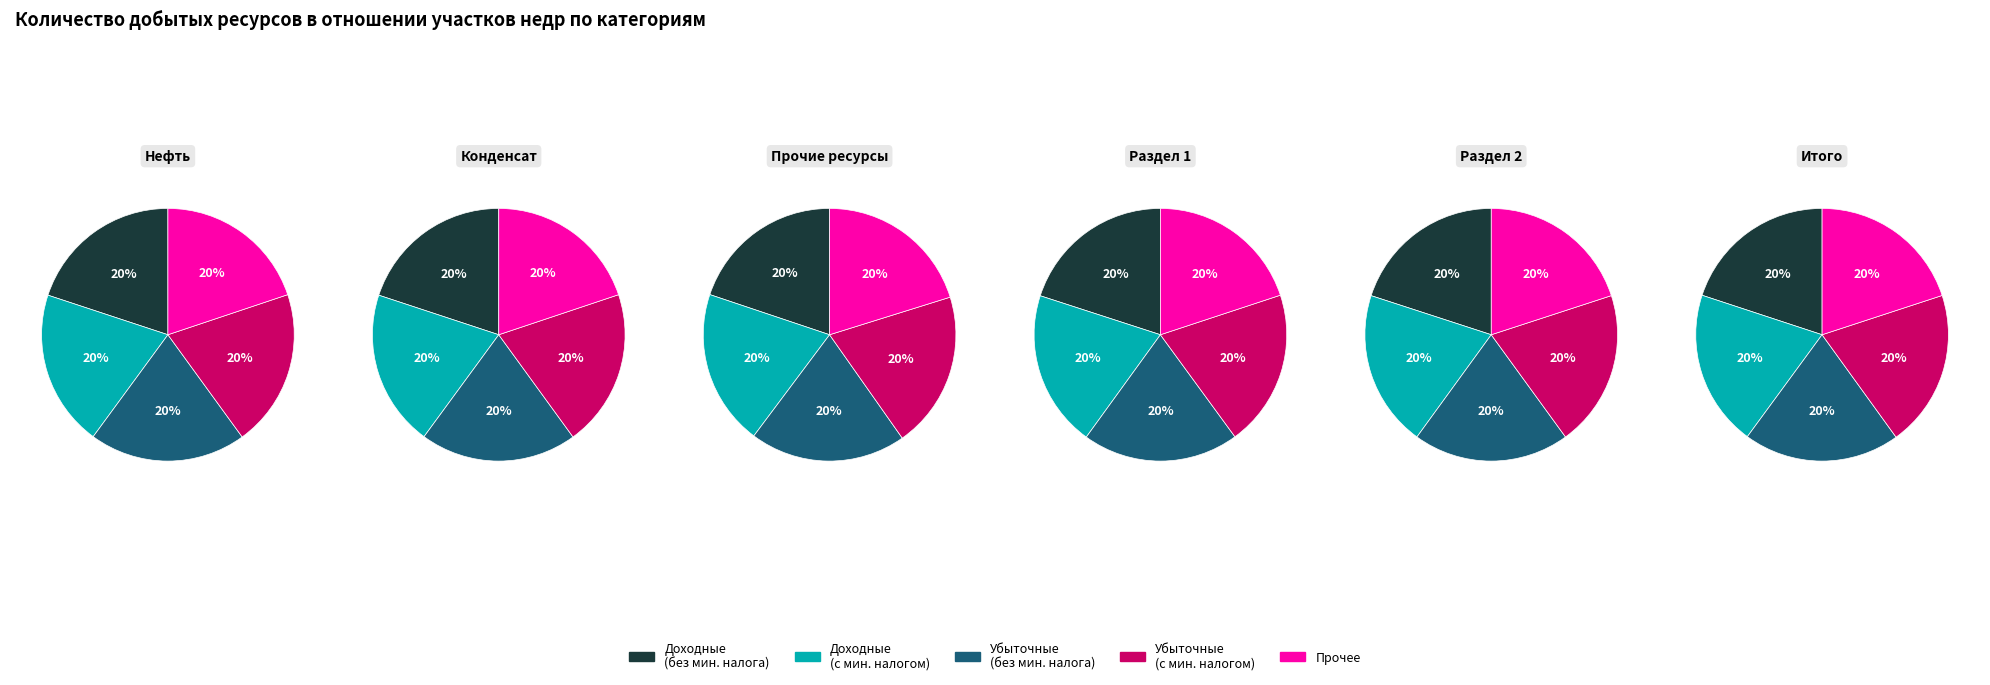

Does 5 represent more than half of the total?

No